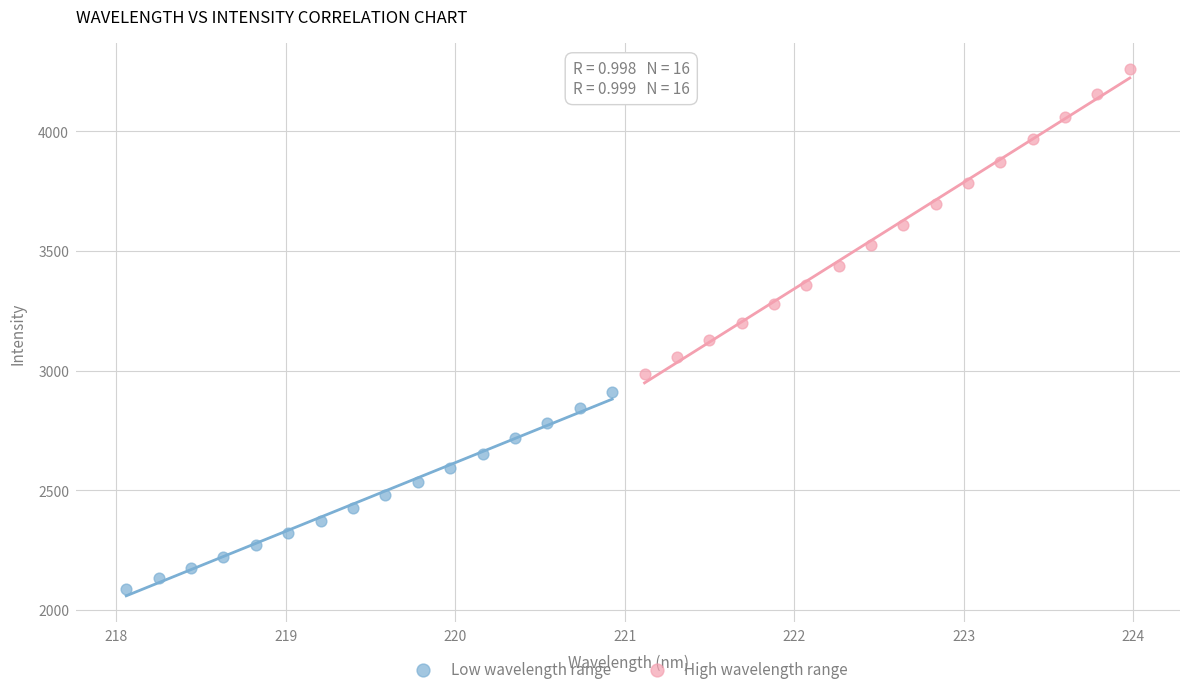

What are all the series names shown in the legend?

Low wavelength range, High wavelength range